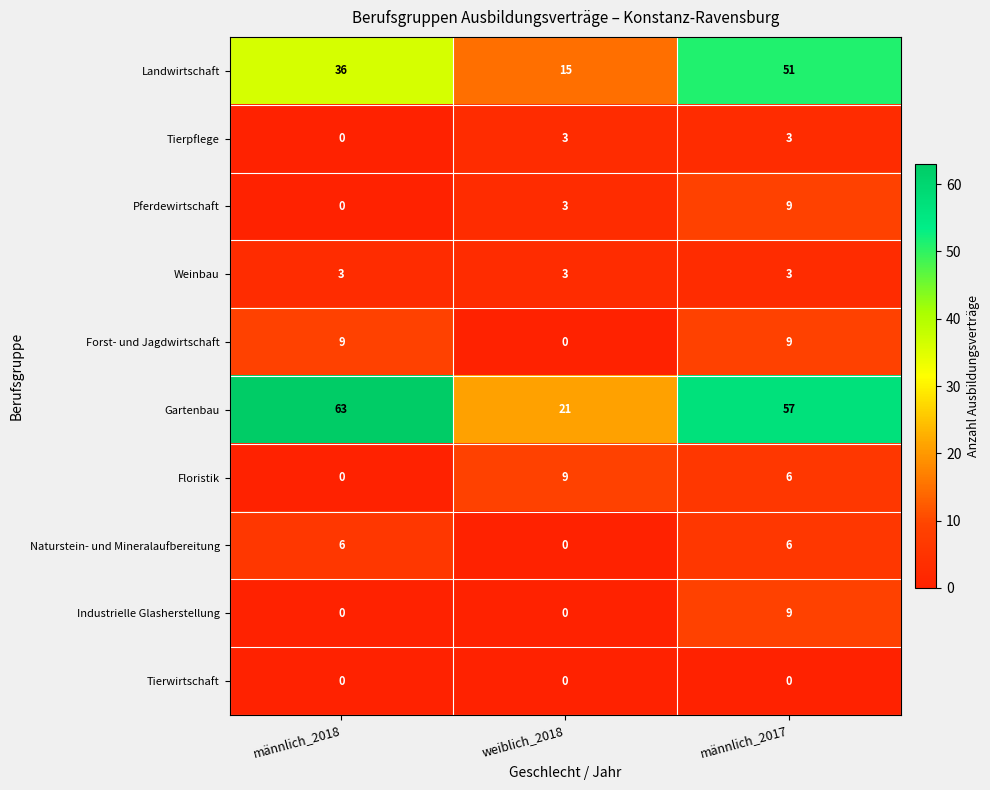

What is the difference between the maximum and second lowest values in the Floristik series?

3